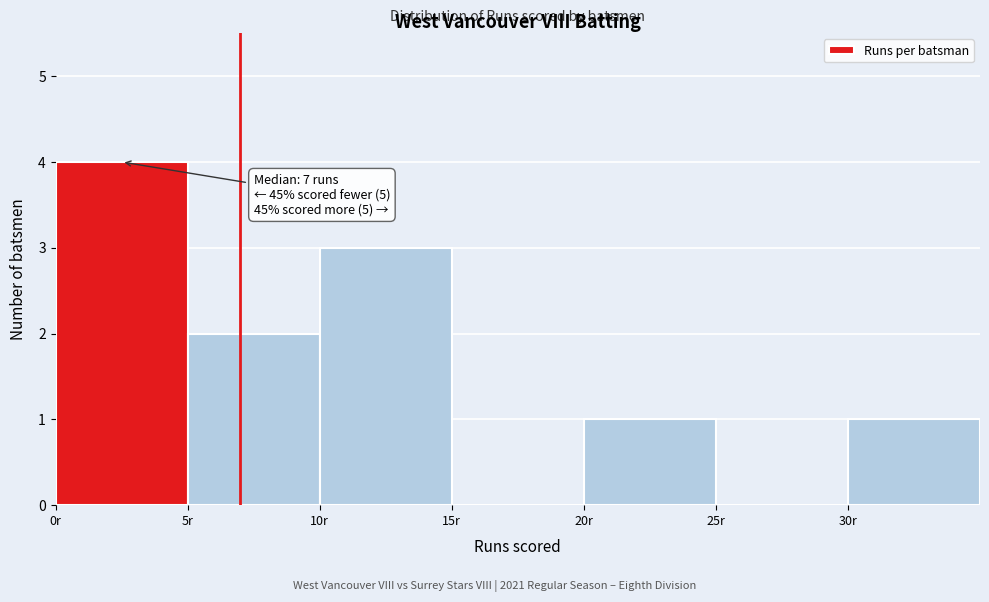

Which range on the x-axis has the tallest bar?

0 to 5